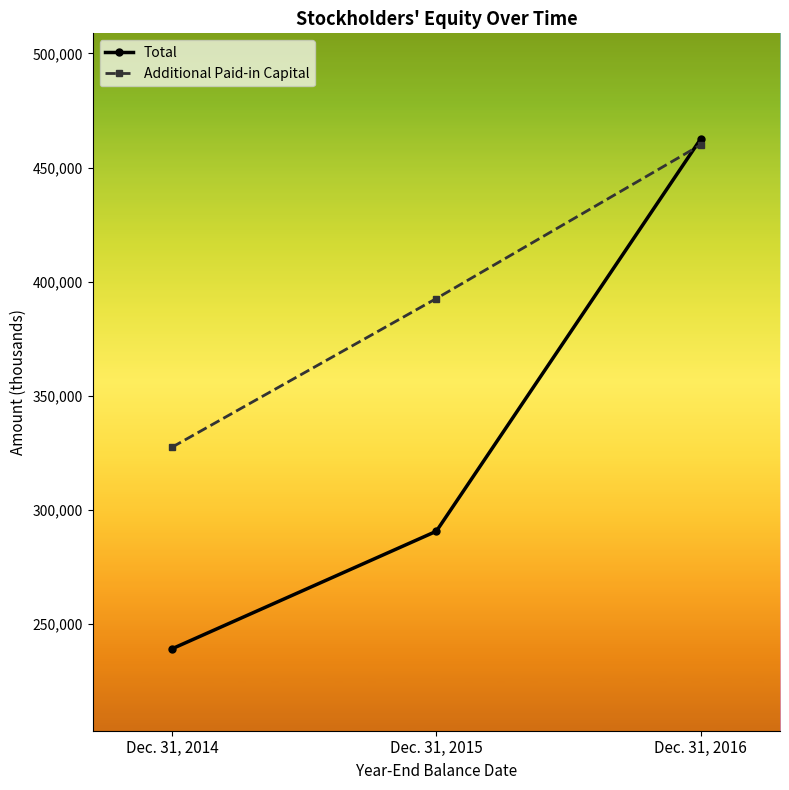

What is the difference between the highest and lowest values at Dec. 31, 2016?

2596